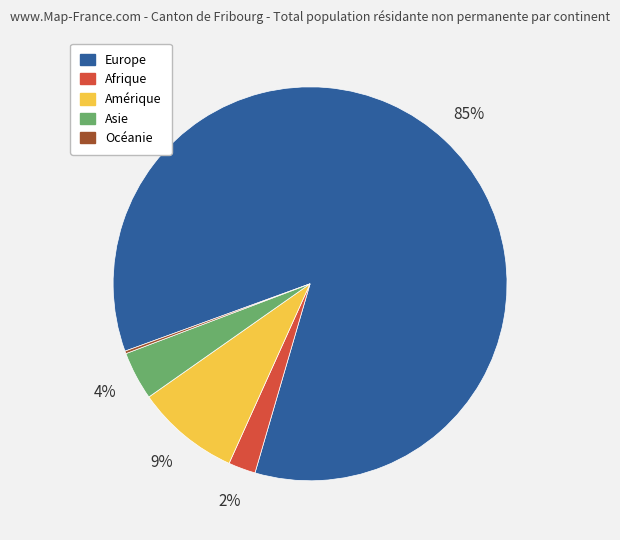

Which category has the biggest portion of the pie?

Europe